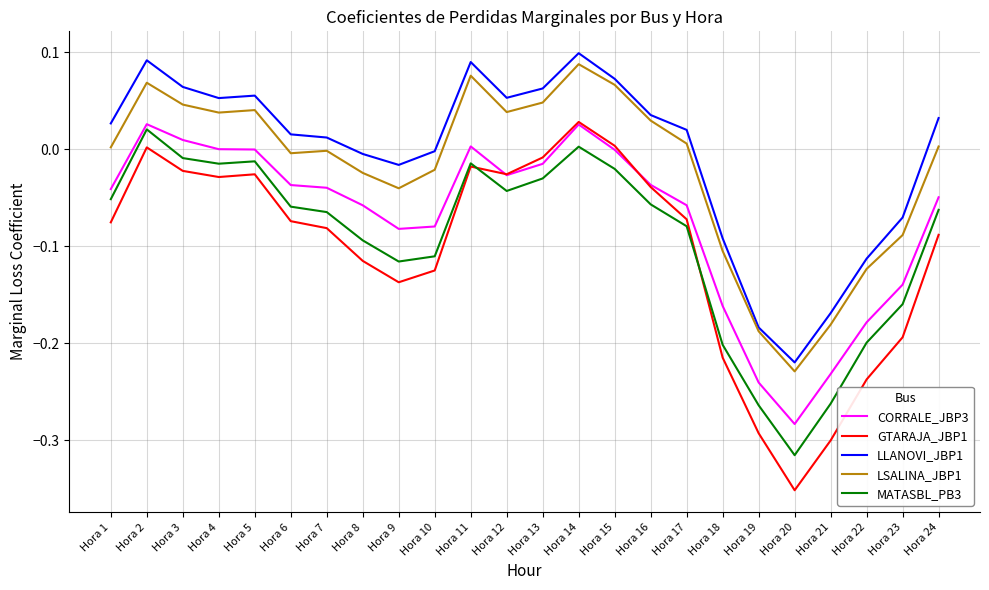

Which series has the widest spread of values?

GTARAJA_JBP1